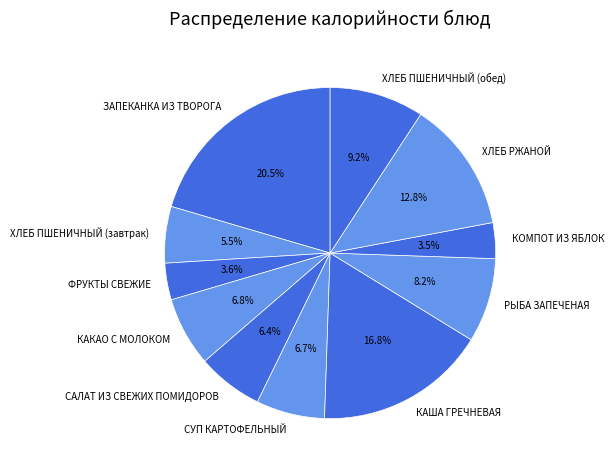

Does ФРУКТЫ СВЕЖИЕ account for over 50% of the chart?

No